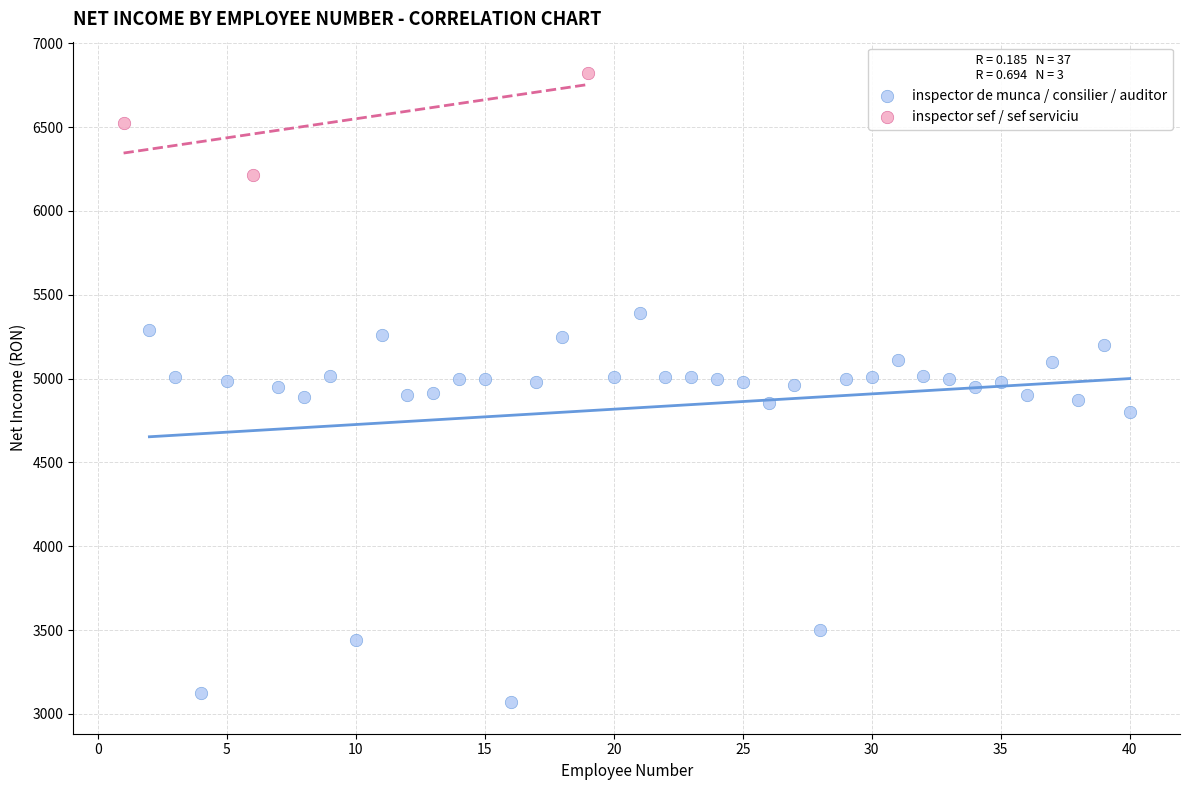

Which series contains the highest Y value?

inspector sef / sef serviciu